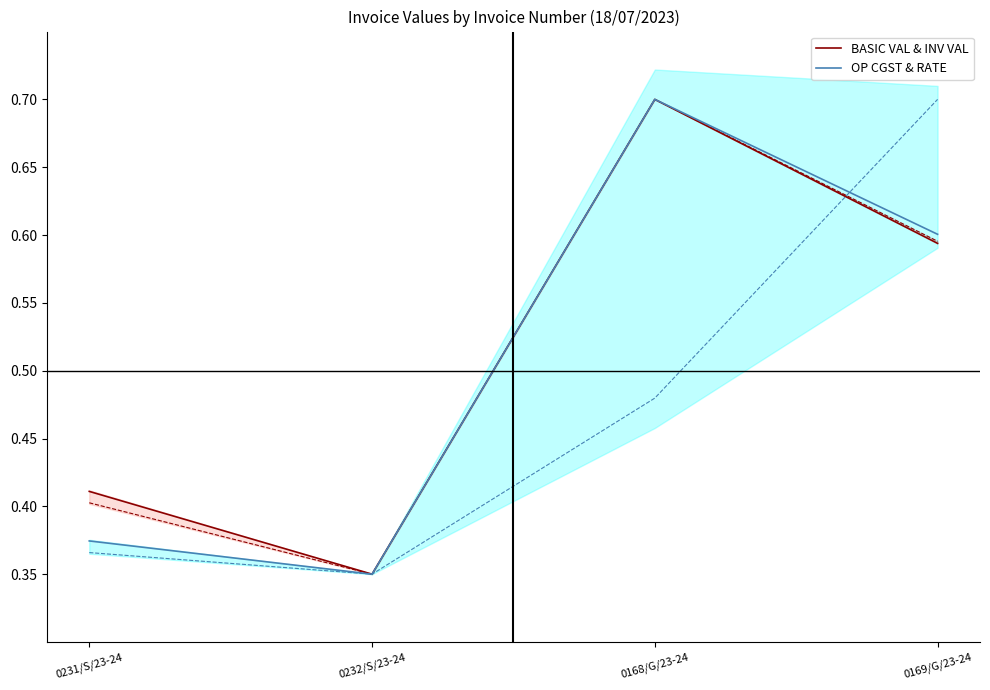

True or false: BASIC VAL & INV VAL and OP CGST & RATE cross at least once.

False